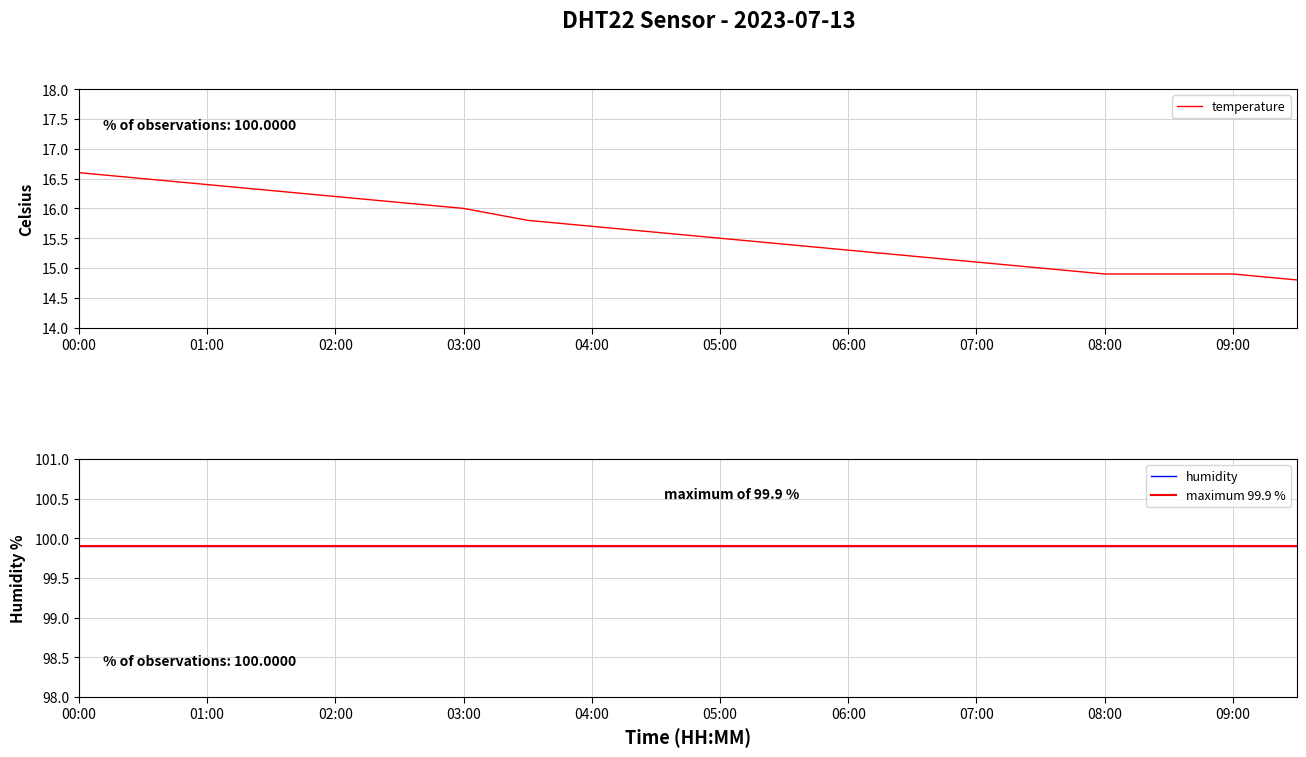

What is the highest value of the temperature series?

16.6